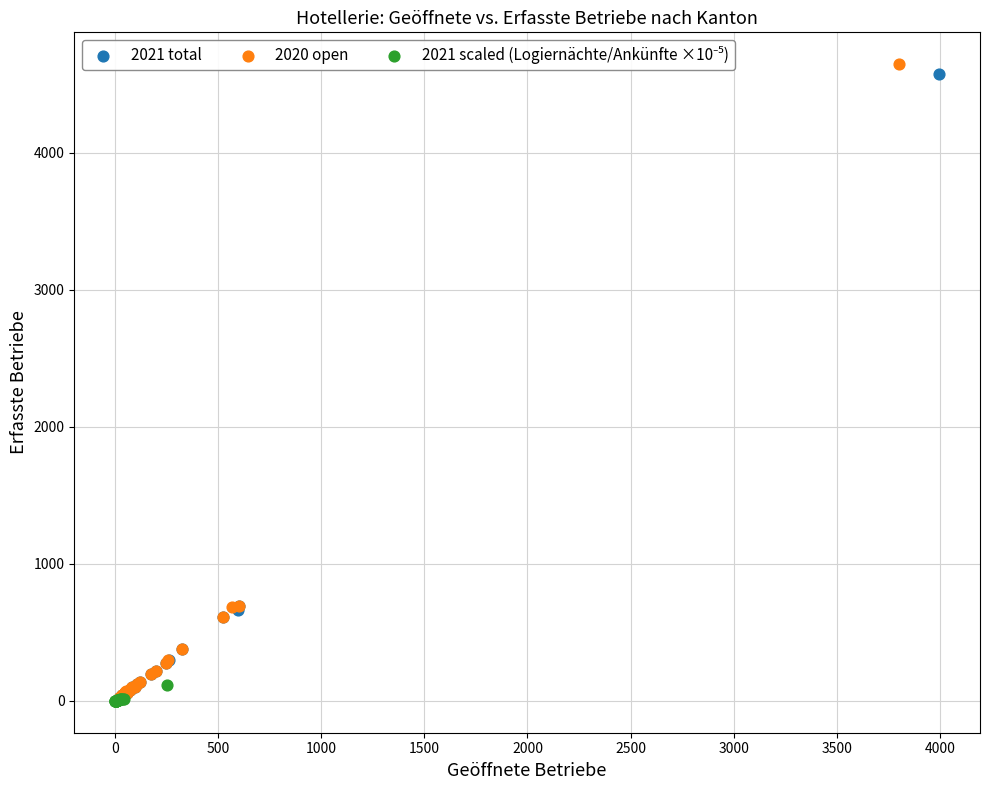

Which series has the largest Y range (max minus min)?

2020 open